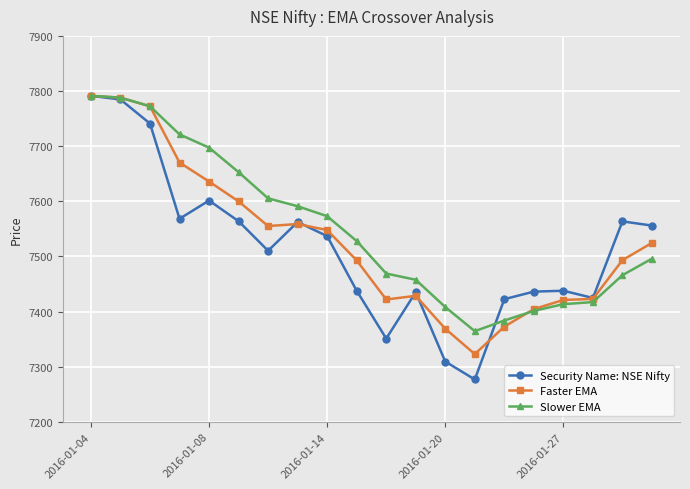

Which series has the largest range (max minus min)?

Security Name: NSE Nifty